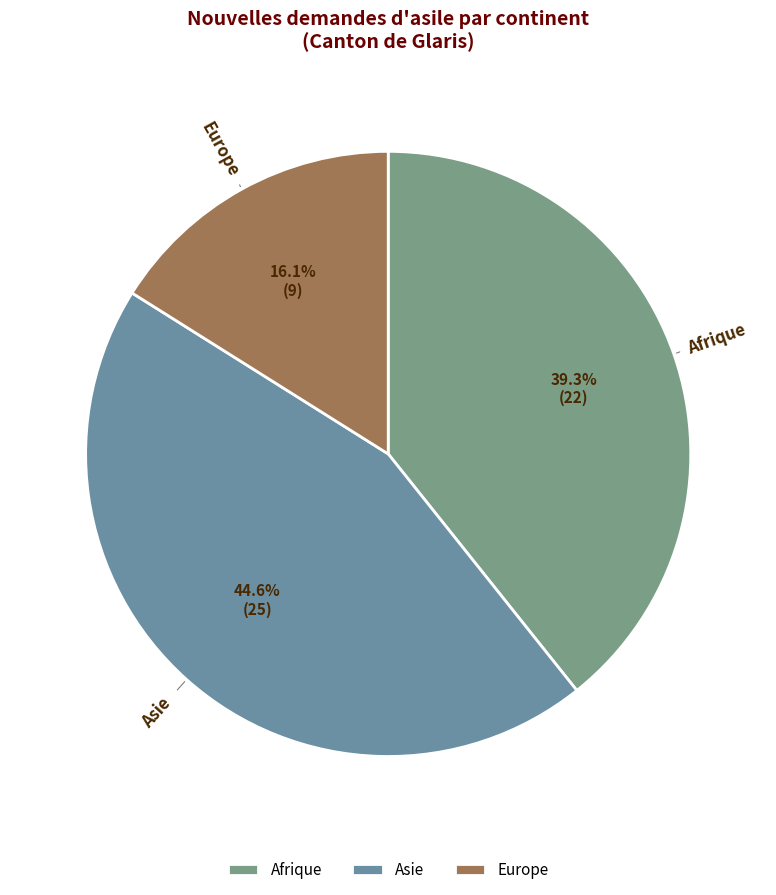

To the nearest percent, what is the average slice percentage?

33%